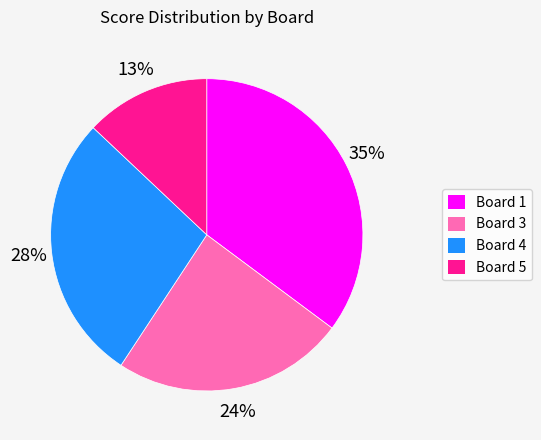

Does any single category account for the majority?

No